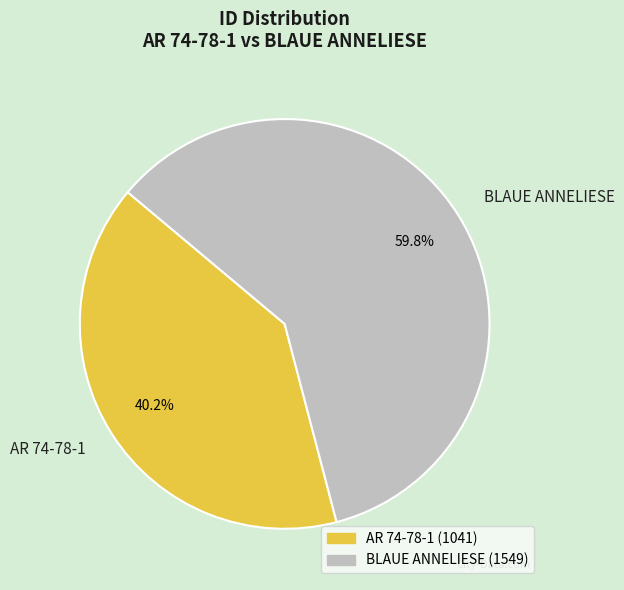

Which slice is the smallest?

AR 74-78-1